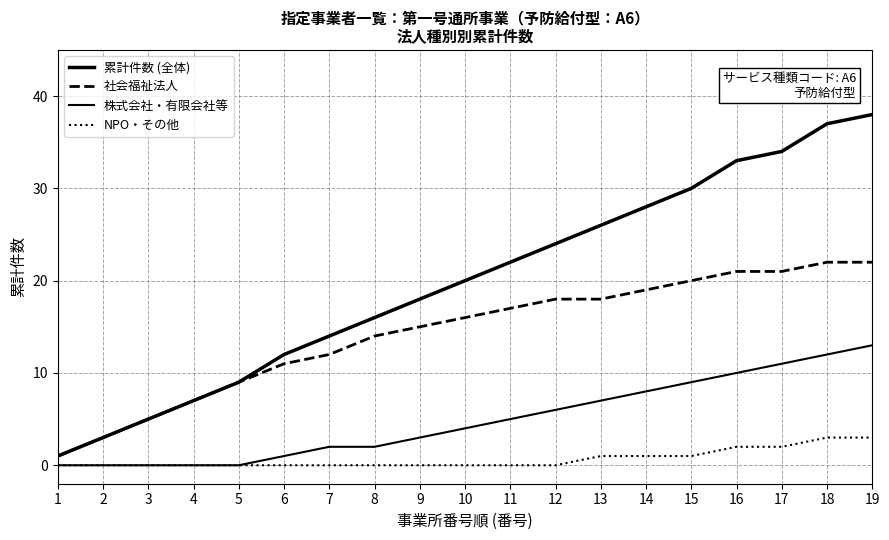

What is the maximum value for 社会福祉法人?

22